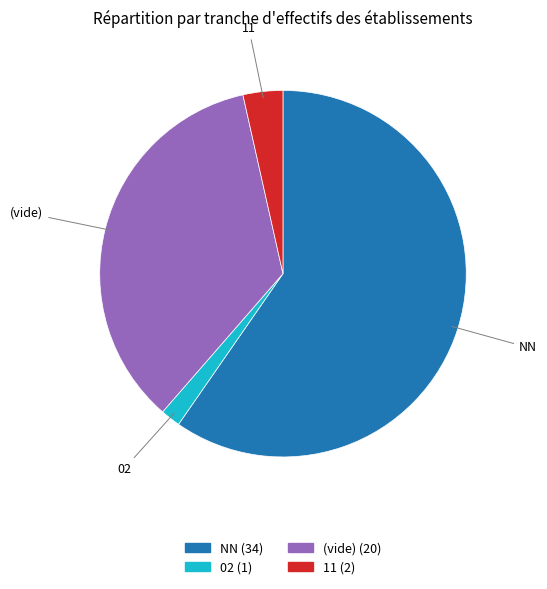

Is there any slice that represents more than half of the pie?

Yes